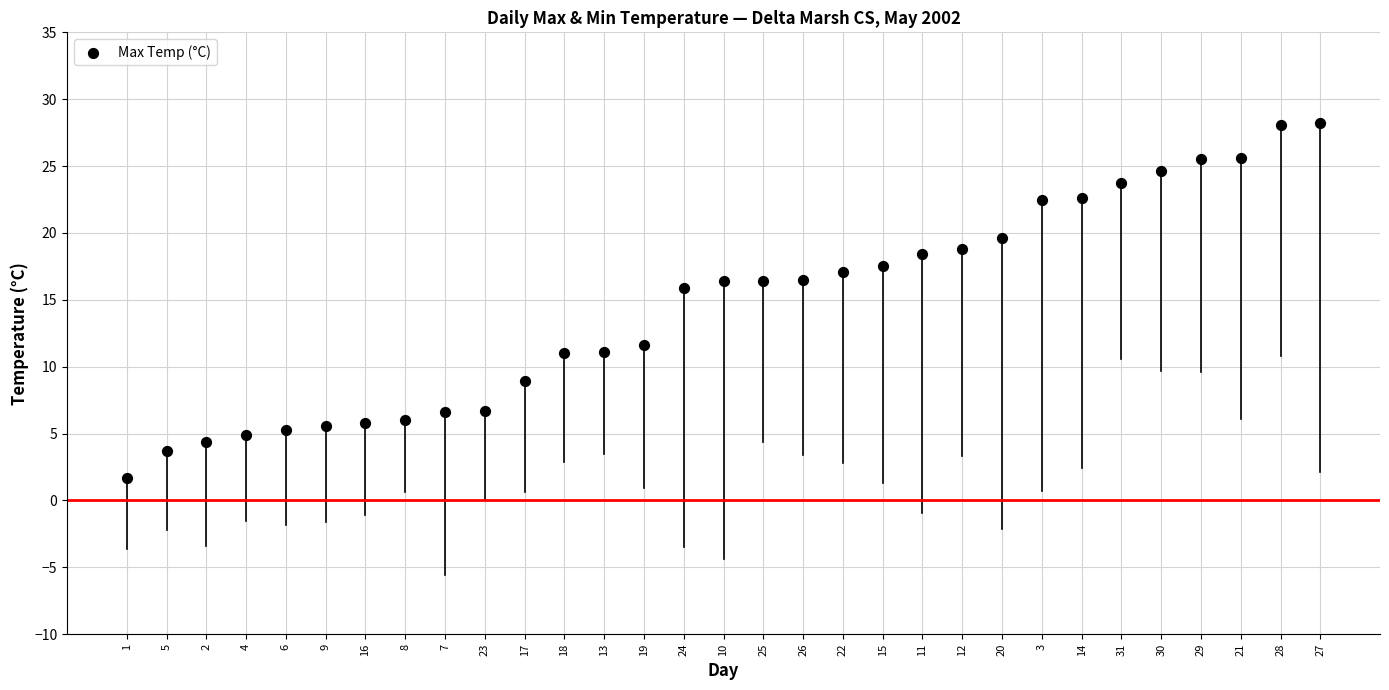

What is the range of Y values (max minus min)?

26.5